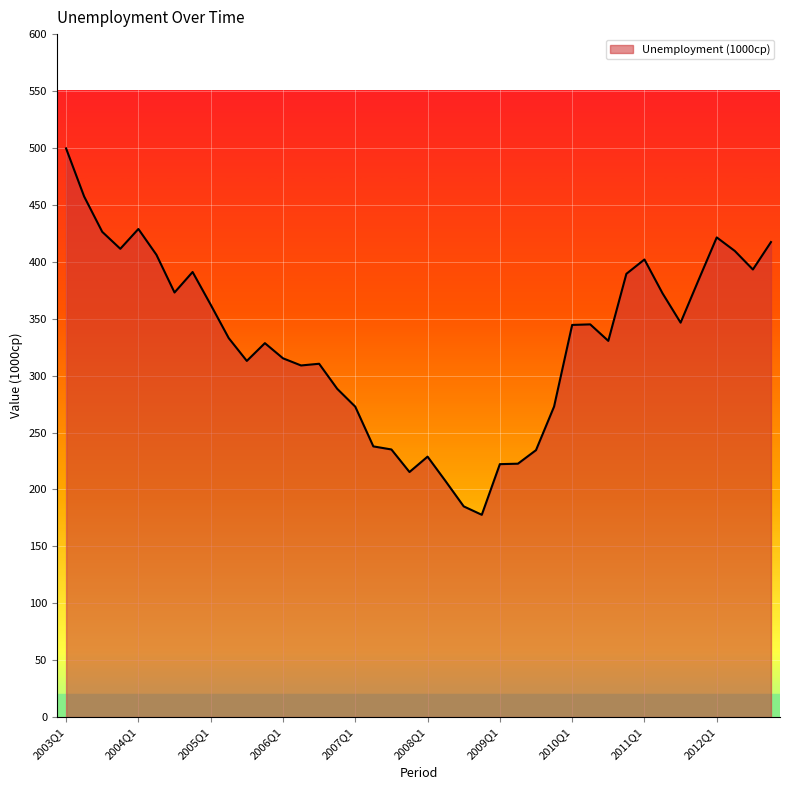

Which label corresponds to the smallest value in the chart?

2008Q4